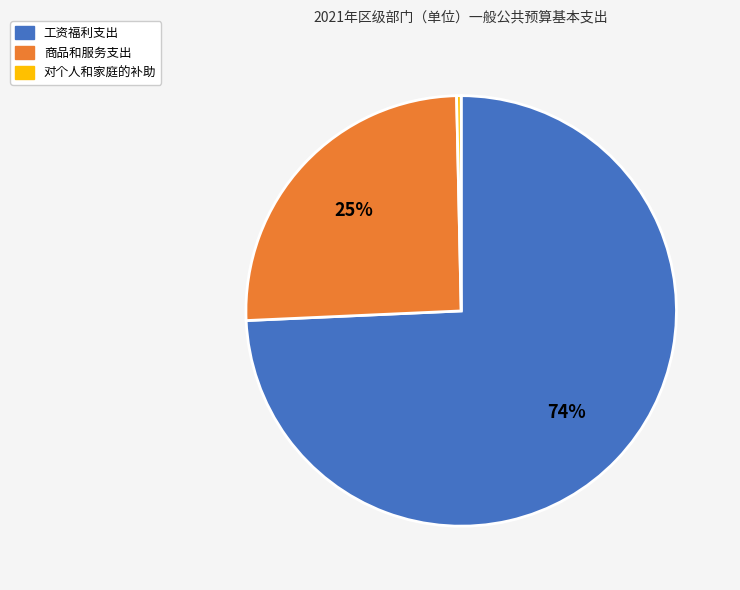

Which has a higher value, 商品和服务支出 or 工资福利支出?

工资福利支出